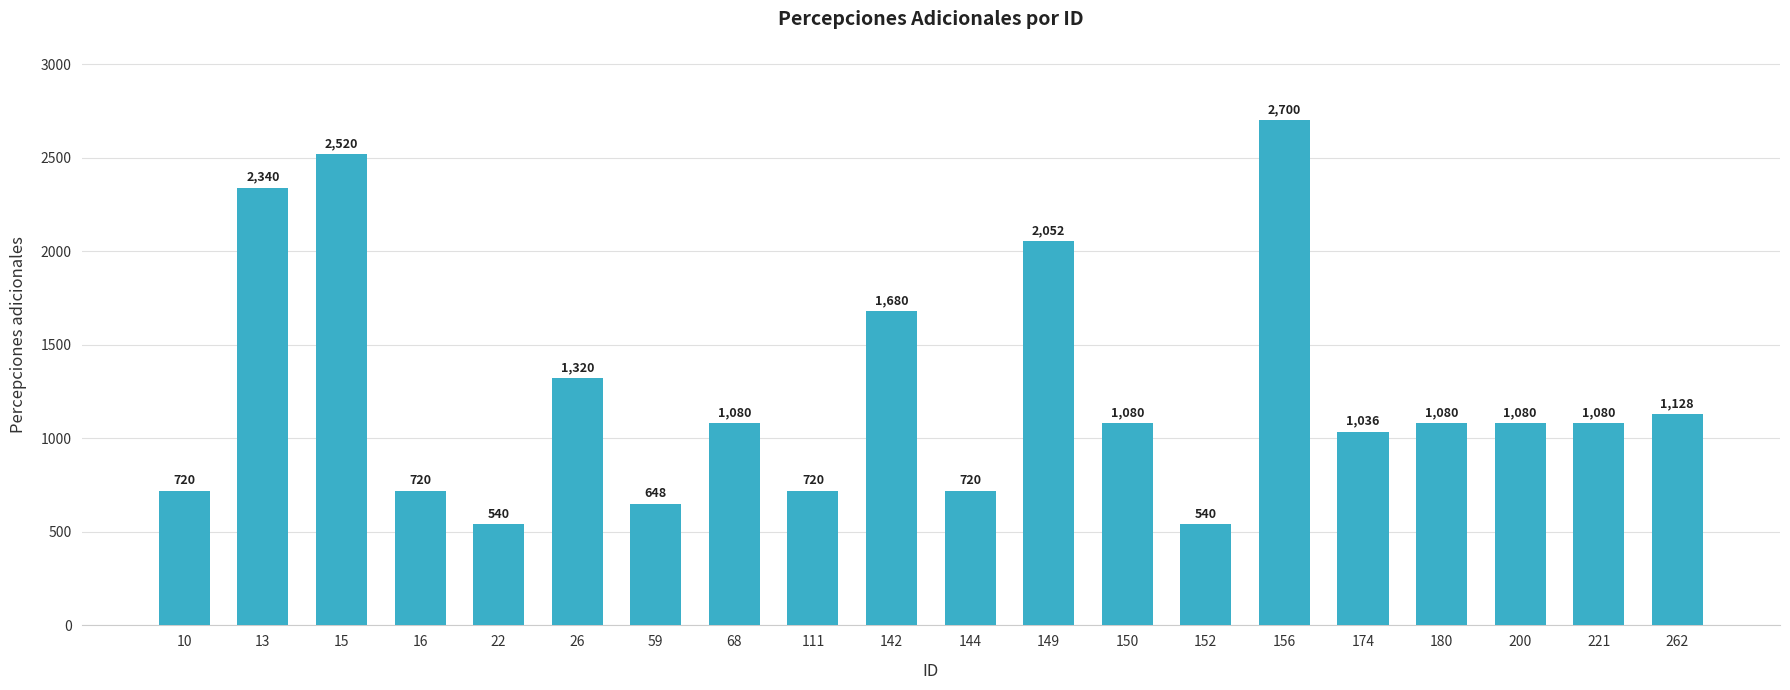

Does the chart contain any negative values?

No